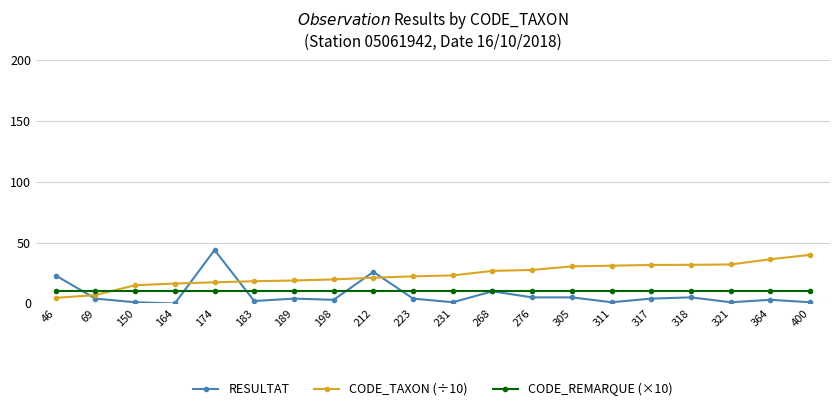

What is the difference between the highest and lowest values at 318?

26.8